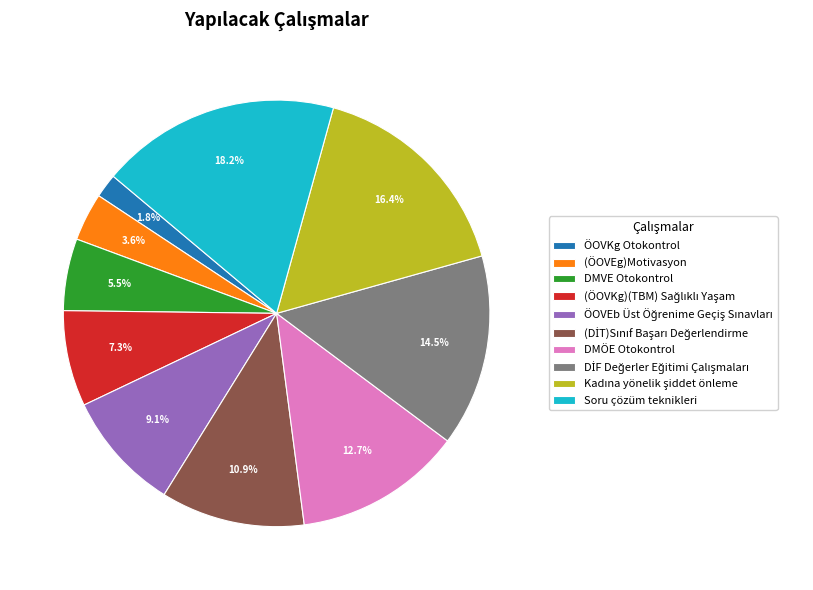

To the nearest percent, what percentage of the pie is (ÖOVEg)Motivasyon?

4%